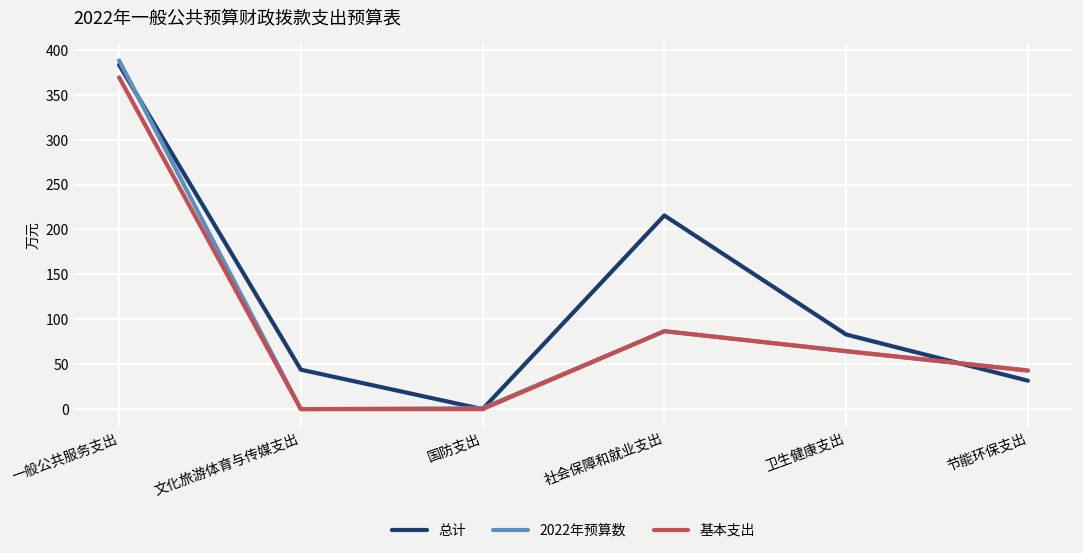

True or false: 总计 has a value of 641.6 at 一般公共服务支出.

False